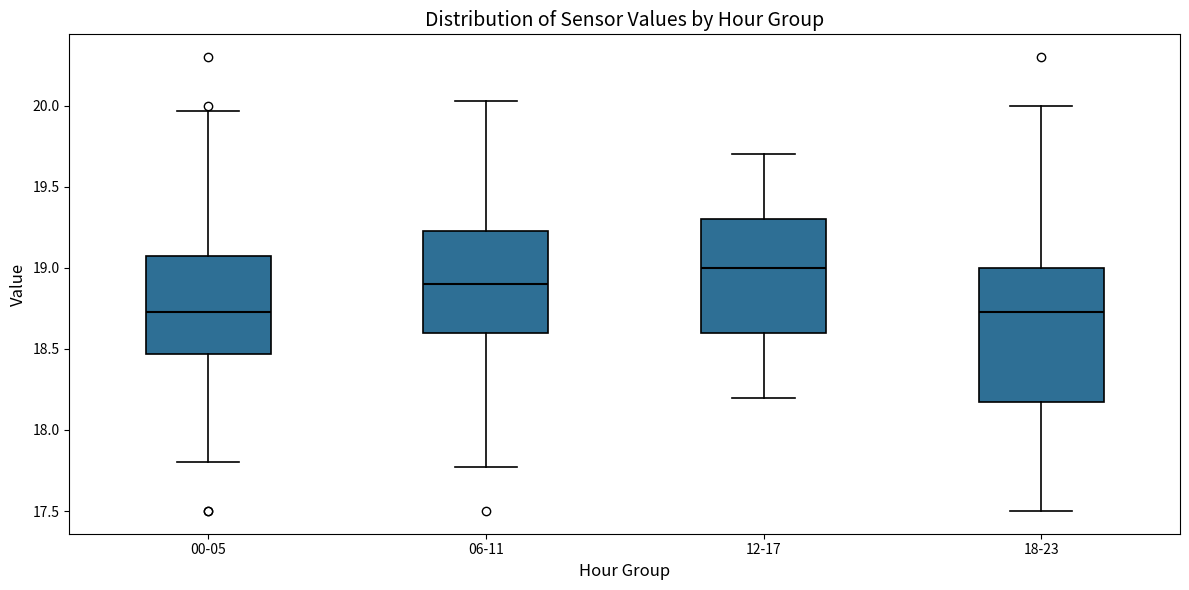

Reading left to right, transcribe this box plot: for each box, give where its median line is, the range the box spans, and where its two whiskers end, as read against the y-axis. The values are not printed on the chart, so give them approximately, as read against the axis.

00-05: median 18.75, box 18.45 to 19.05, whiskers 17.80 to 19.95
06-11: median 18.90, box 18.60 to 19.25, whiskers 17.75 to 20.05
12-17: median 19.00, box 18.60 to 19.30, whiskers 18.20 to 19.70
18-23: median 18.75, box 18.15 to 19.00, whiskers 17.50 to 20.00